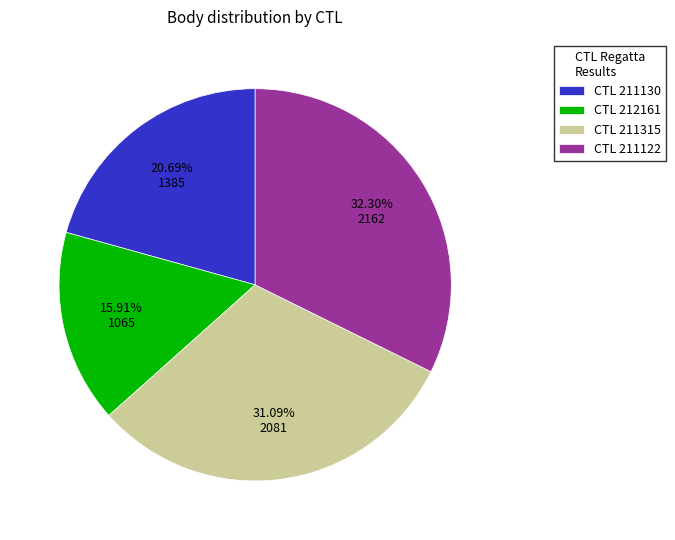

Which category has the biggest portion of the pie?

CTL 211122